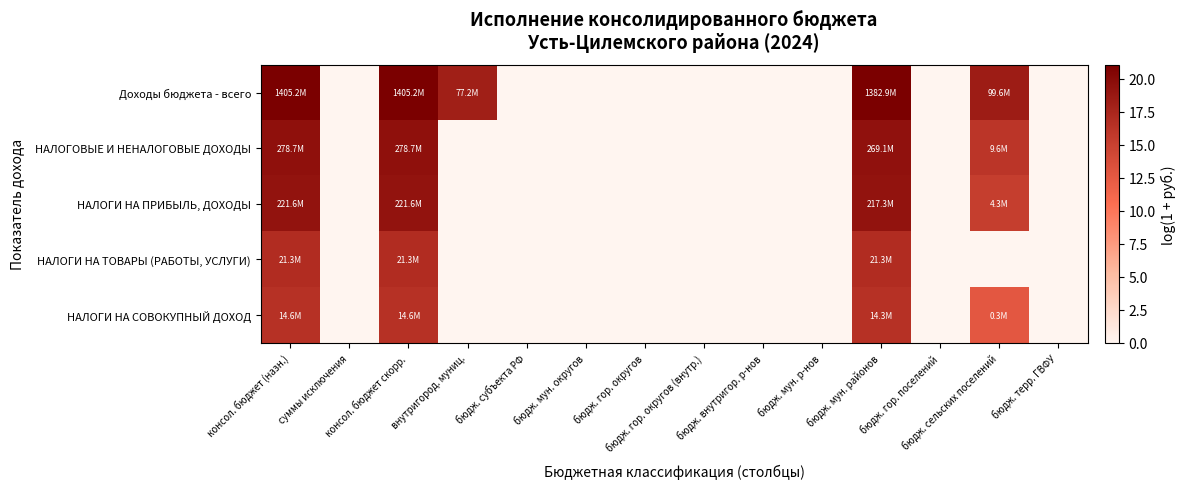

Which series has the widest spread of values?

Доходы бюджета - всего